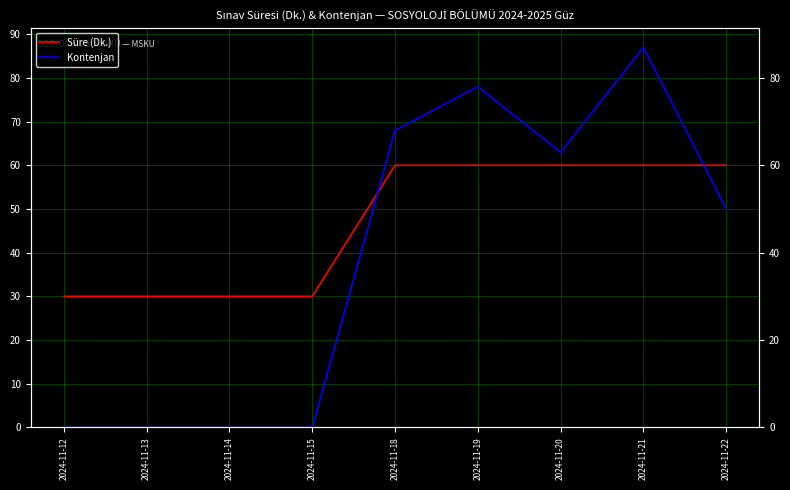

Reading left to right, extract all data points from this chart.

Süre (Dk.): 30	30	30	30	60	60	60	60	60
Kontenjan: 0	0	0	0	68	78	63	87	50